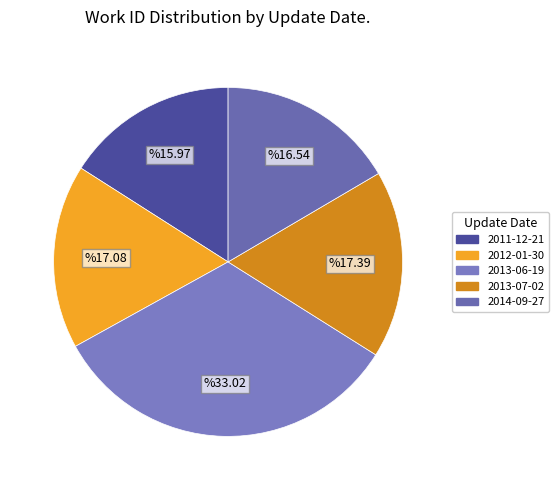

To the nearest percent, what percentage of the pie is 2011-12-21?

16%